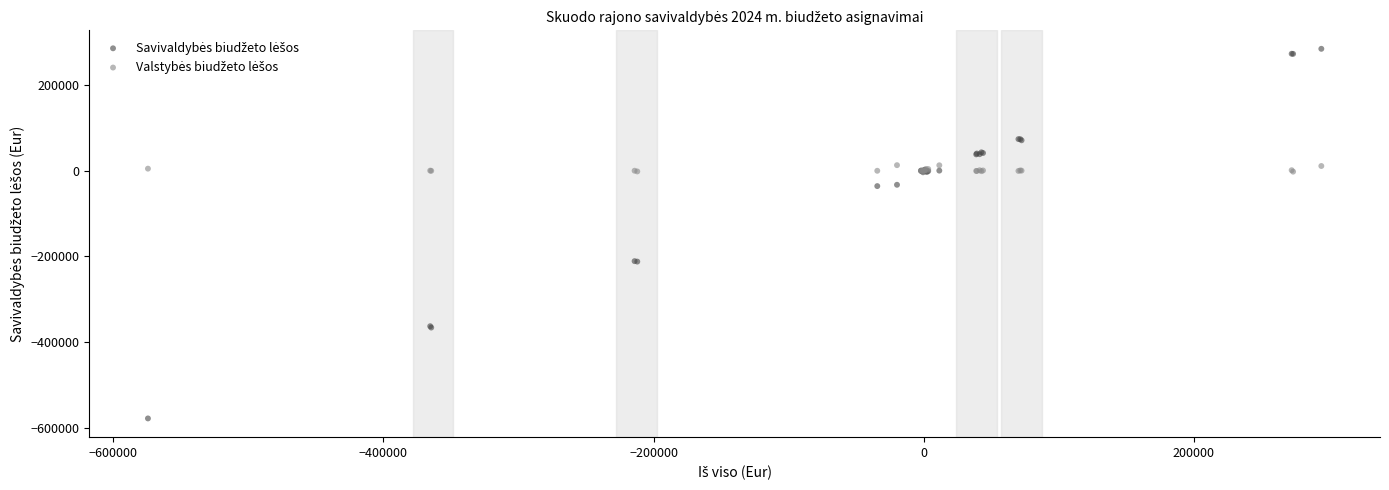

What is the X range (max minus min) for the scatter plot?

868846.0